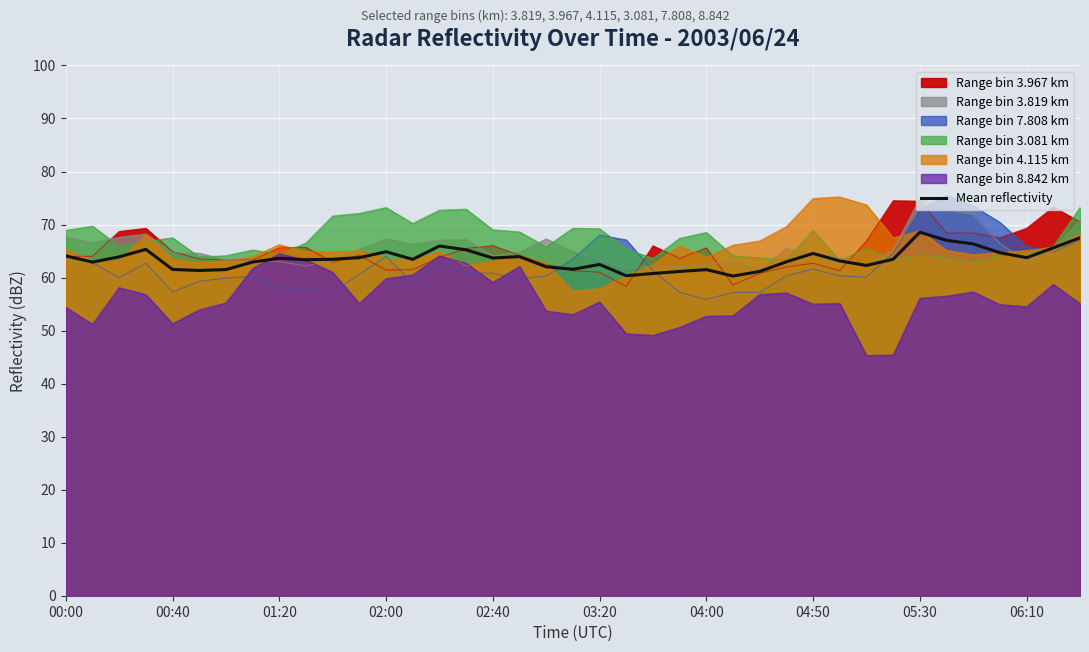

Where does the data first go above 63?

00:00